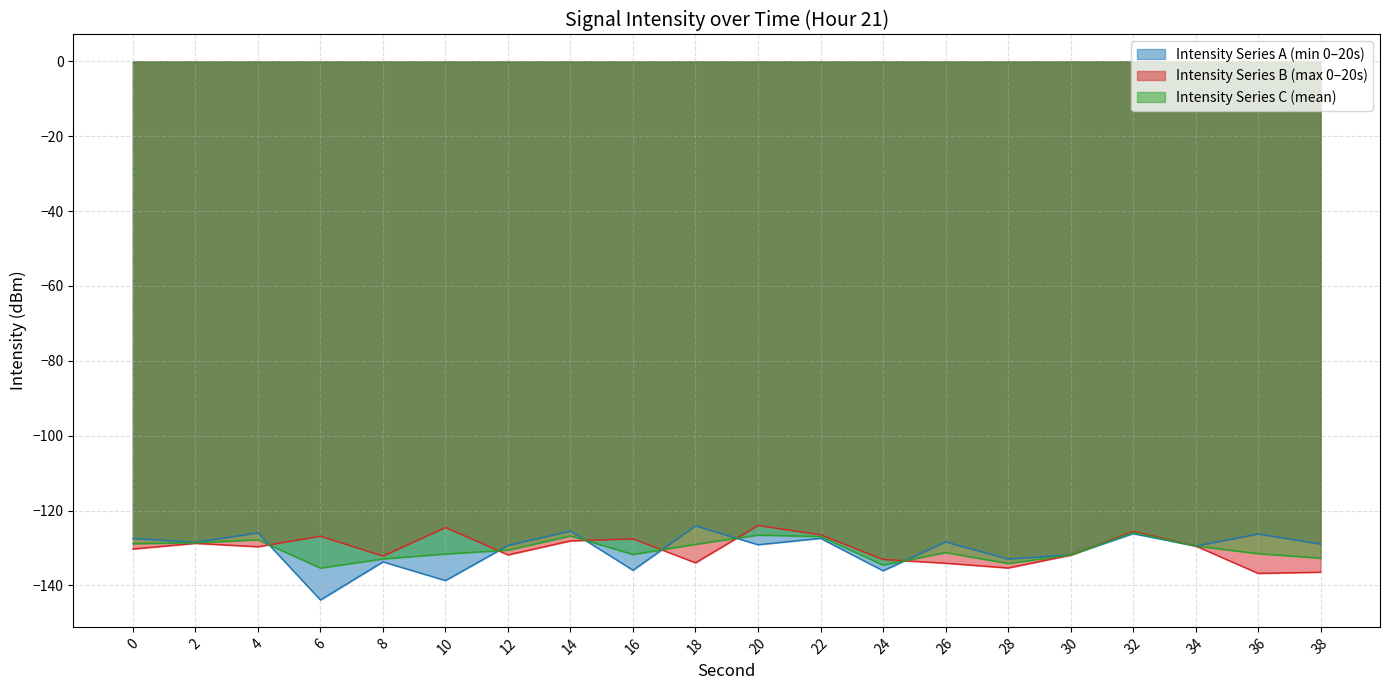

What is the sum of all intensity(dBm) max-per-minute values?

-2540.2